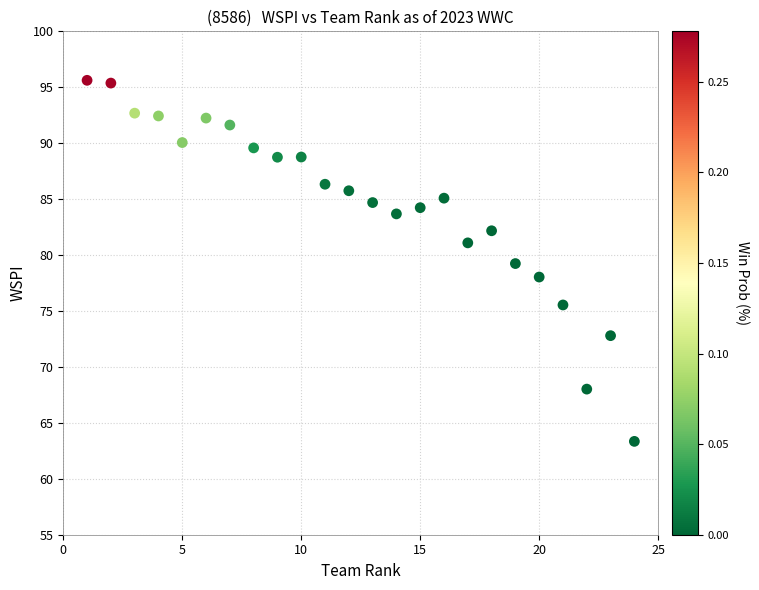

What is the range of X values (max minus min)?

23.0